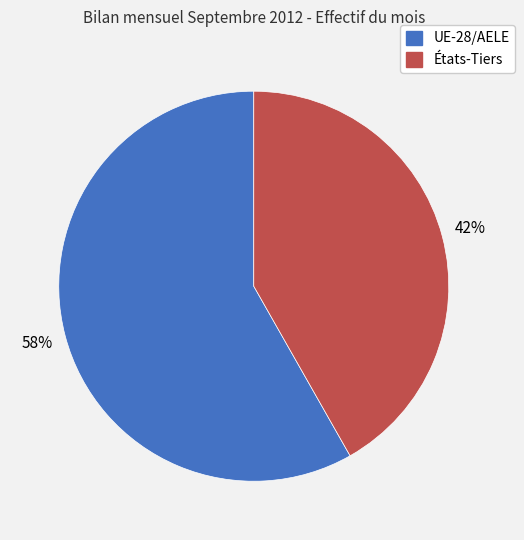

How many segments does this pie chart have?

2